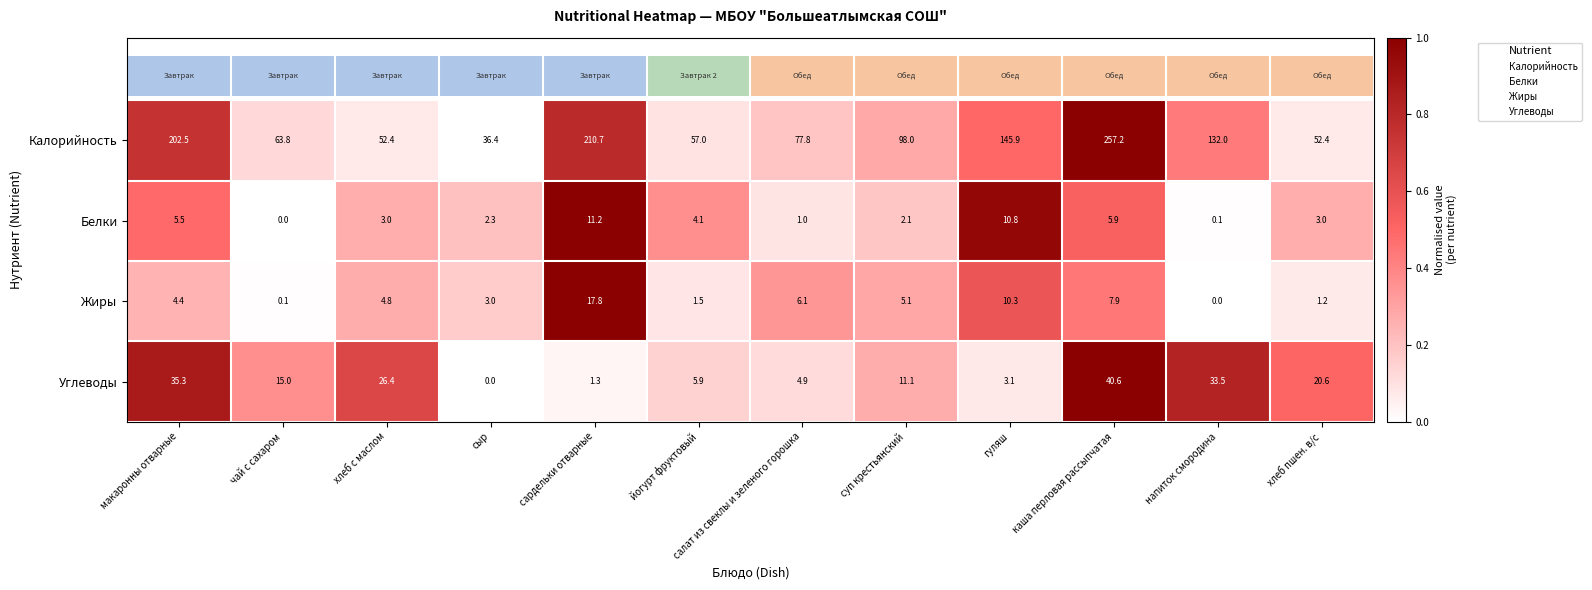

The value of Белки at сыр is 2.3. True or false?

True